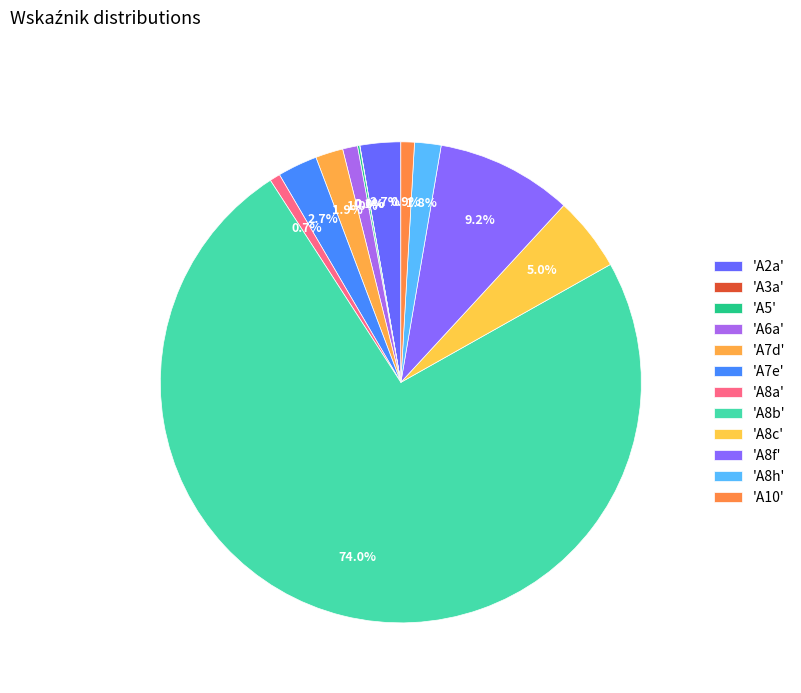

How many segments does this pie chart have?

12